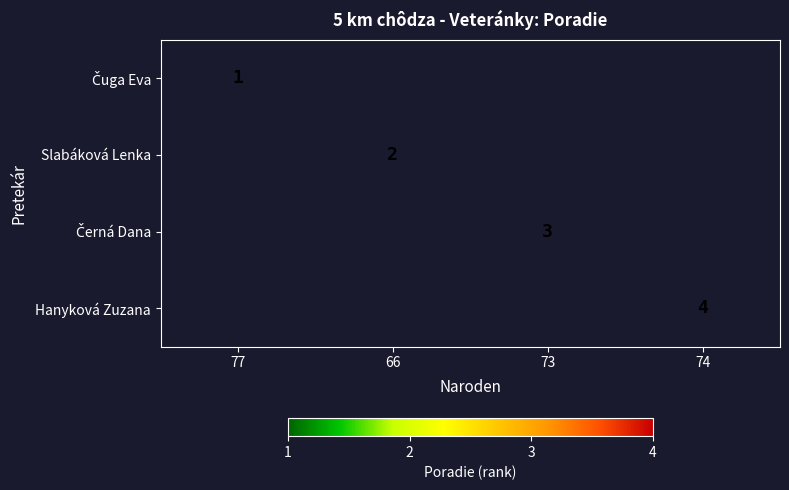

True or false: Slabáková Lenka has a value of 2 at 66.

True